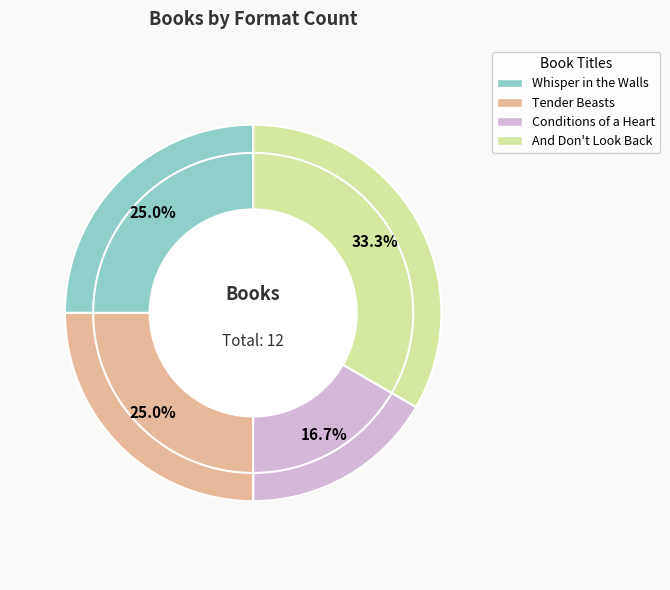

How many slices are in this pie chart?

4